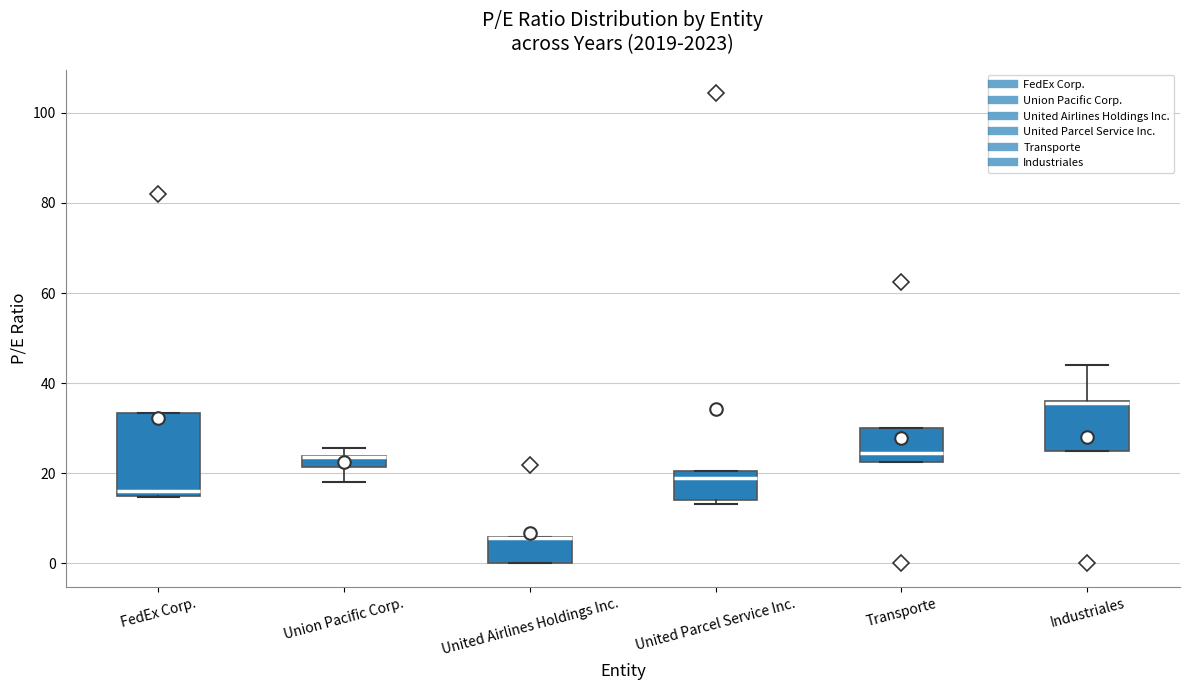

Where is the lower edge of the box for United Airlines Holdings Inc. on the y-axis? The values are not printed on the chart, so give them approximately, as read against the axis.

0